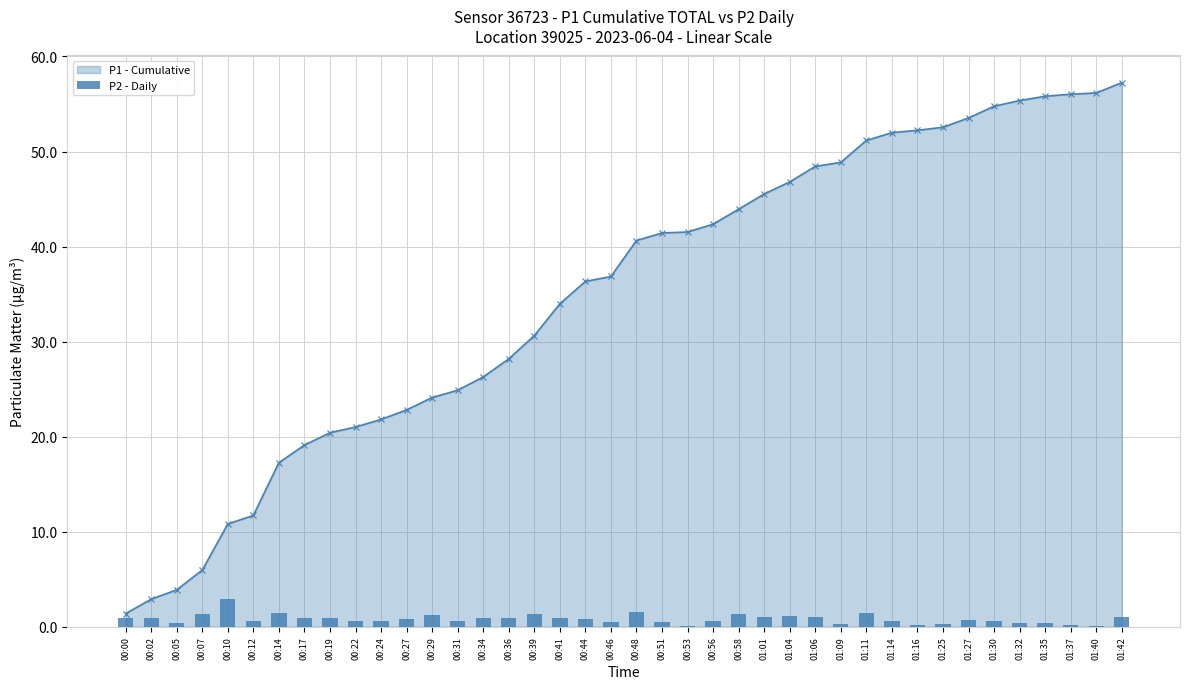

What is the difference between the maximum and minimum values?

2.8